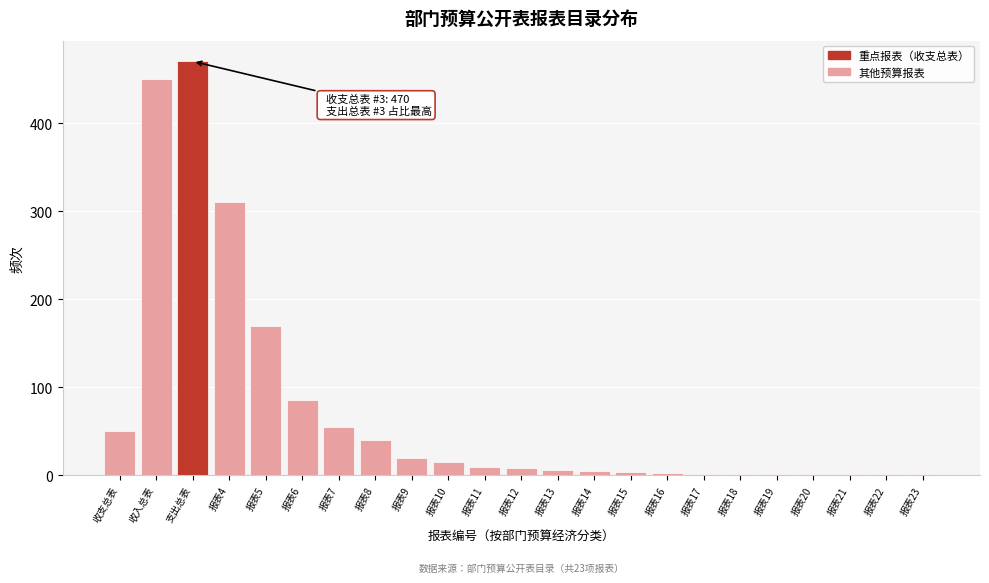

Where is the data nearest to the value 235?

报表5